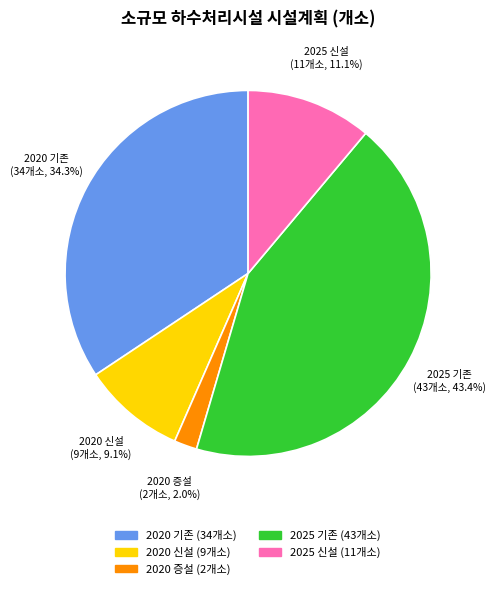

To the nearest percent, what is the difference between the largest and smallest slice percentages?

41%